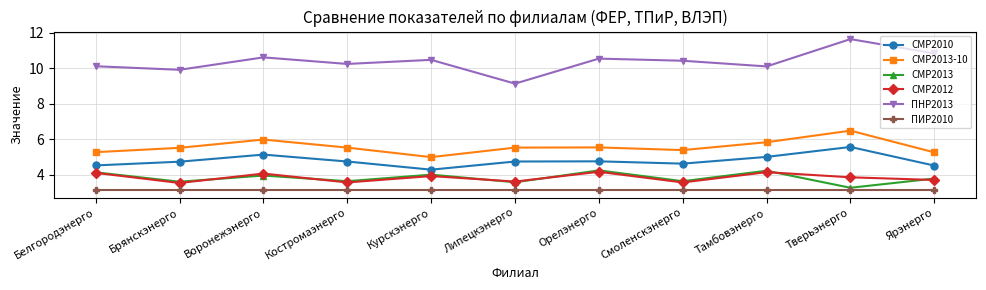

Is it true that СМР2012 equals 2.1 at Ярэнерго?

False